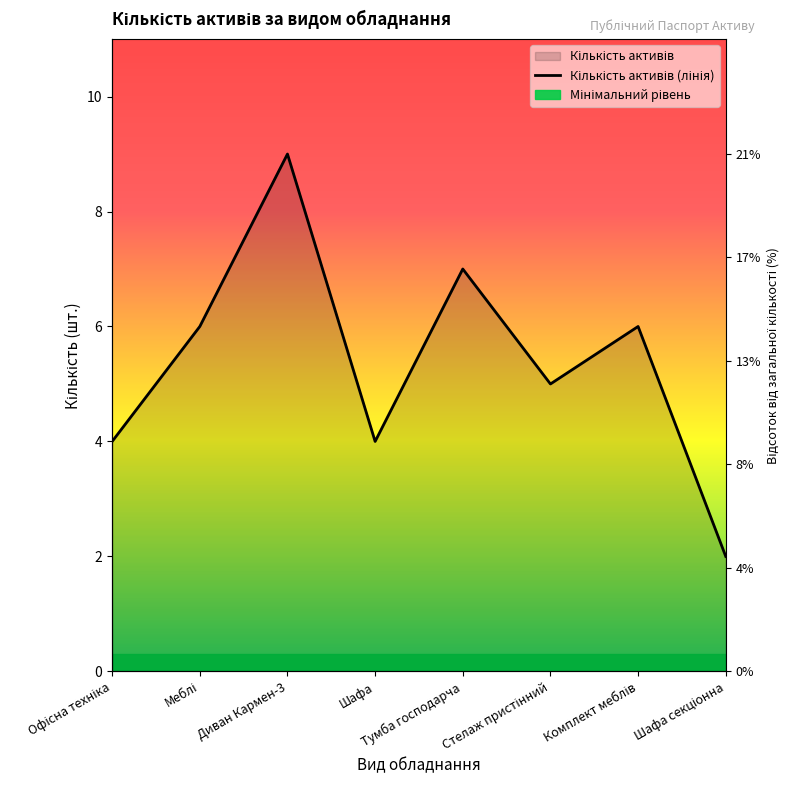

Does the chart display data point markers on the line(s)?

No